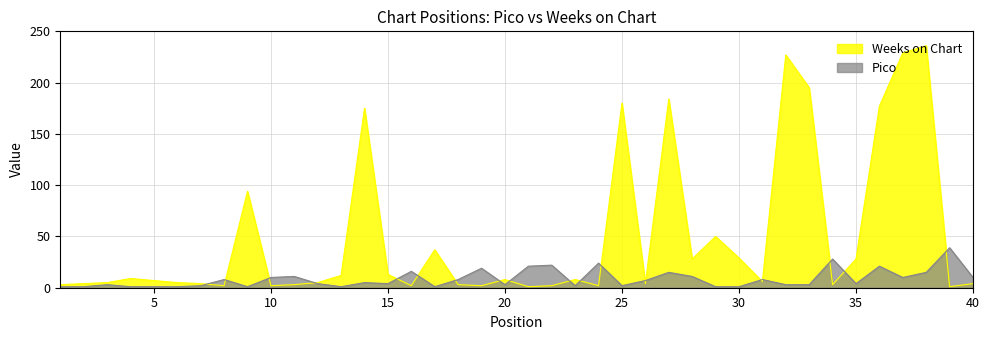

True or false: Weeks on Chart has more than 1 interior local peaks.

True